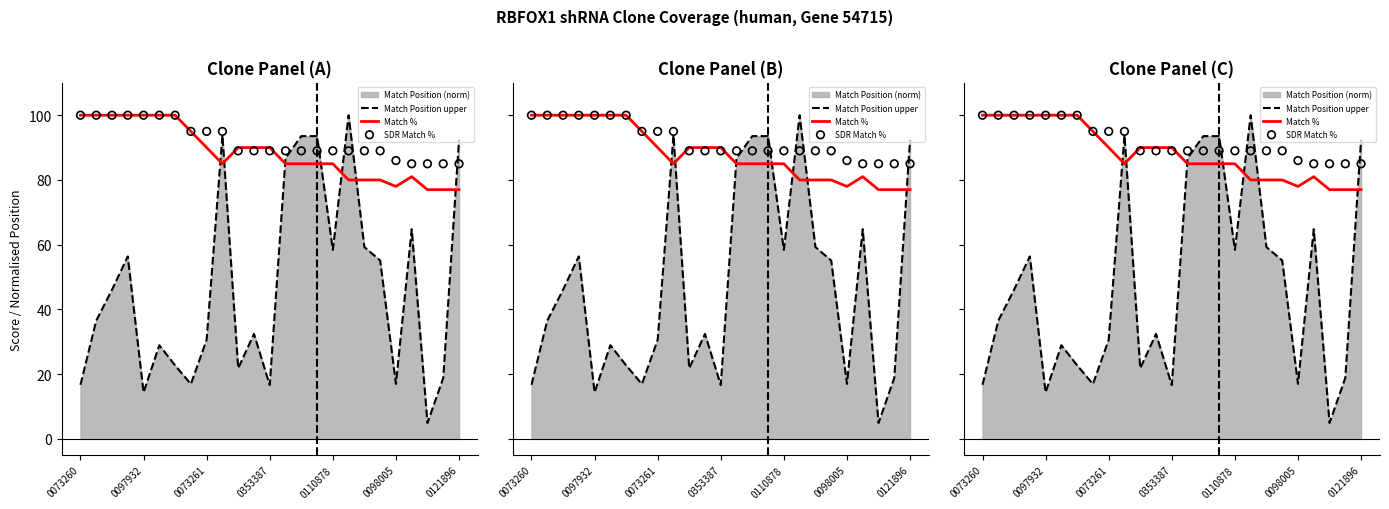

Is the value of SDR Match % at 21 greater than the value of Match % at 17?

Yes